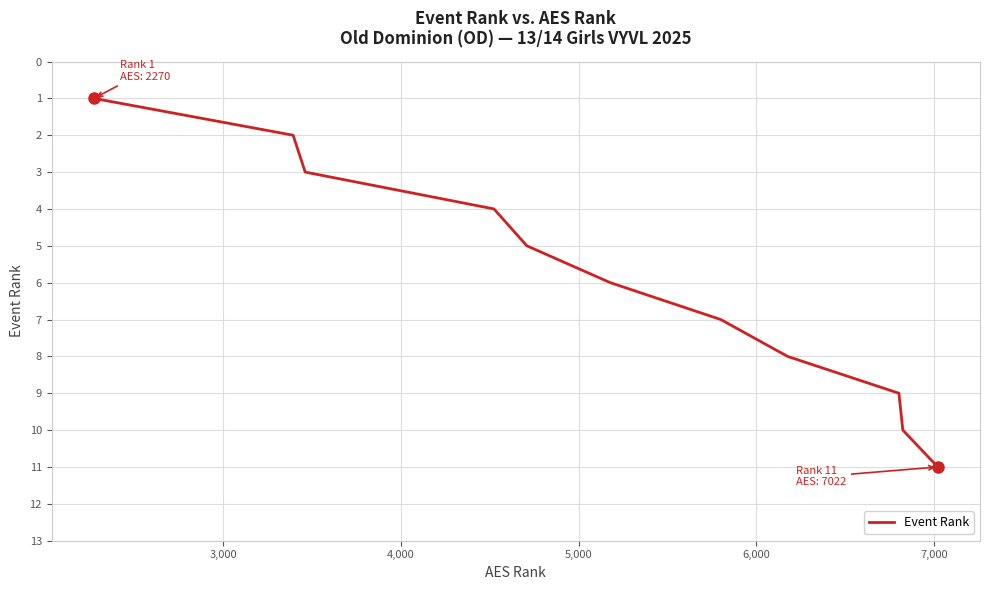

What is the greatest value displayed?

11